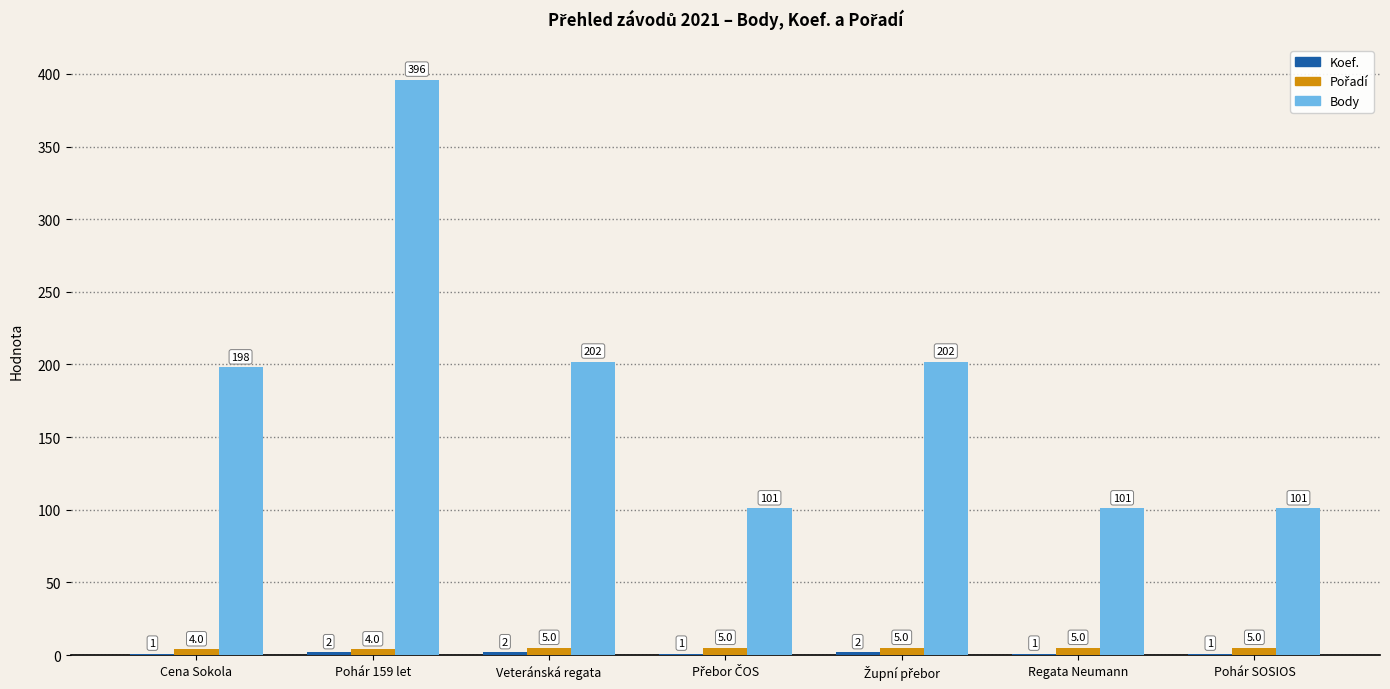

Are the bars horizontal?

No